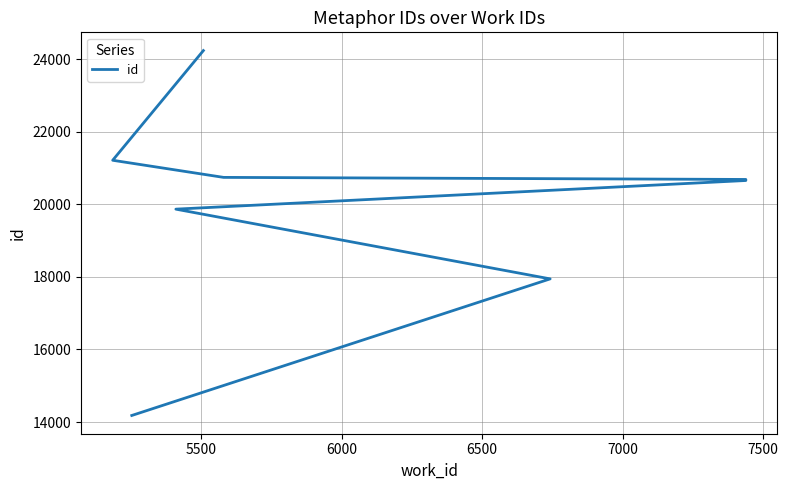

What is the minimum value shown in the chart?

14180